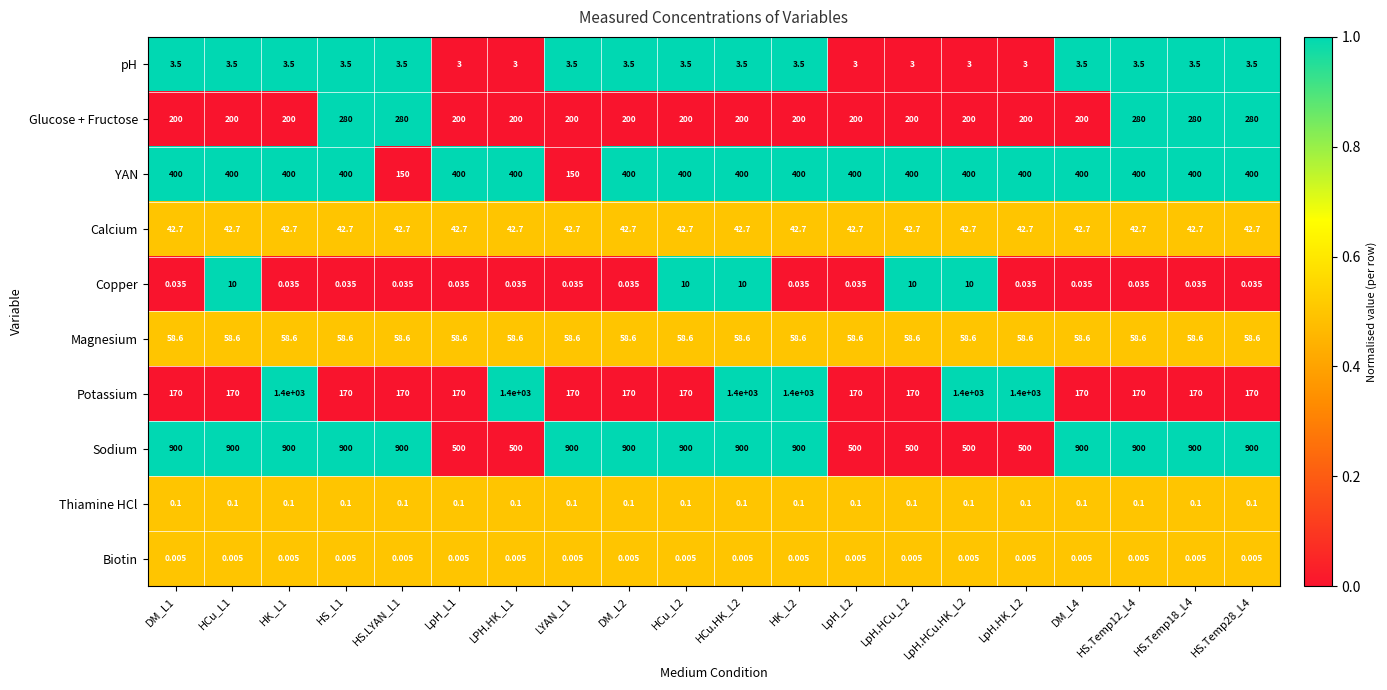

Rank the series at LpH.HCu.HK_L2 from highest to lowest value.

Potassium, Sodium, YAN, Glucose + Fructose, Magnesium, Calcium, Copper, pH, Thiamine HCl, Biotin